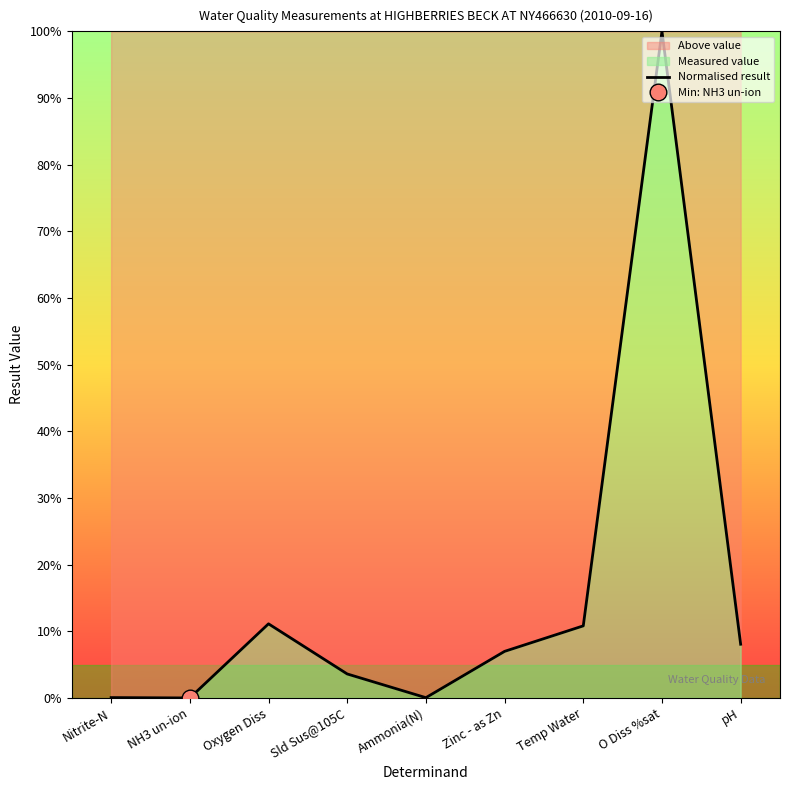

Which has a higher value, Oxygen Diss or Sld Sus@105C?

Oxygen Diss